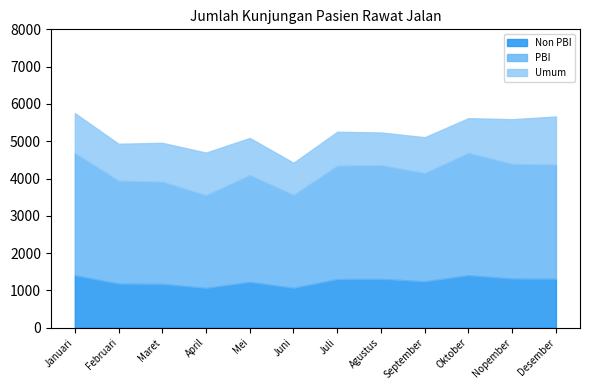

At which label is Umum closest to 1075?

Januari